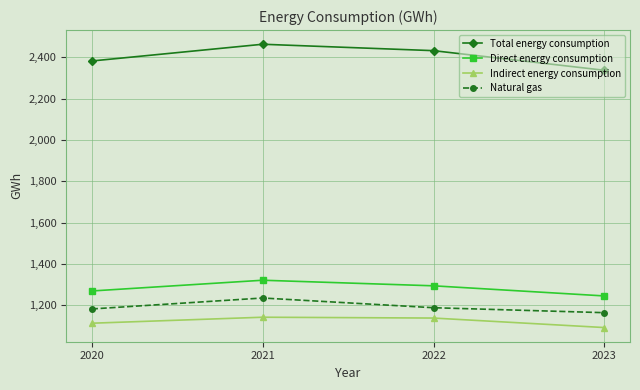

Is the value of Natural gas at 2020 greater than the value of Direct energy consumption at 2020?

No